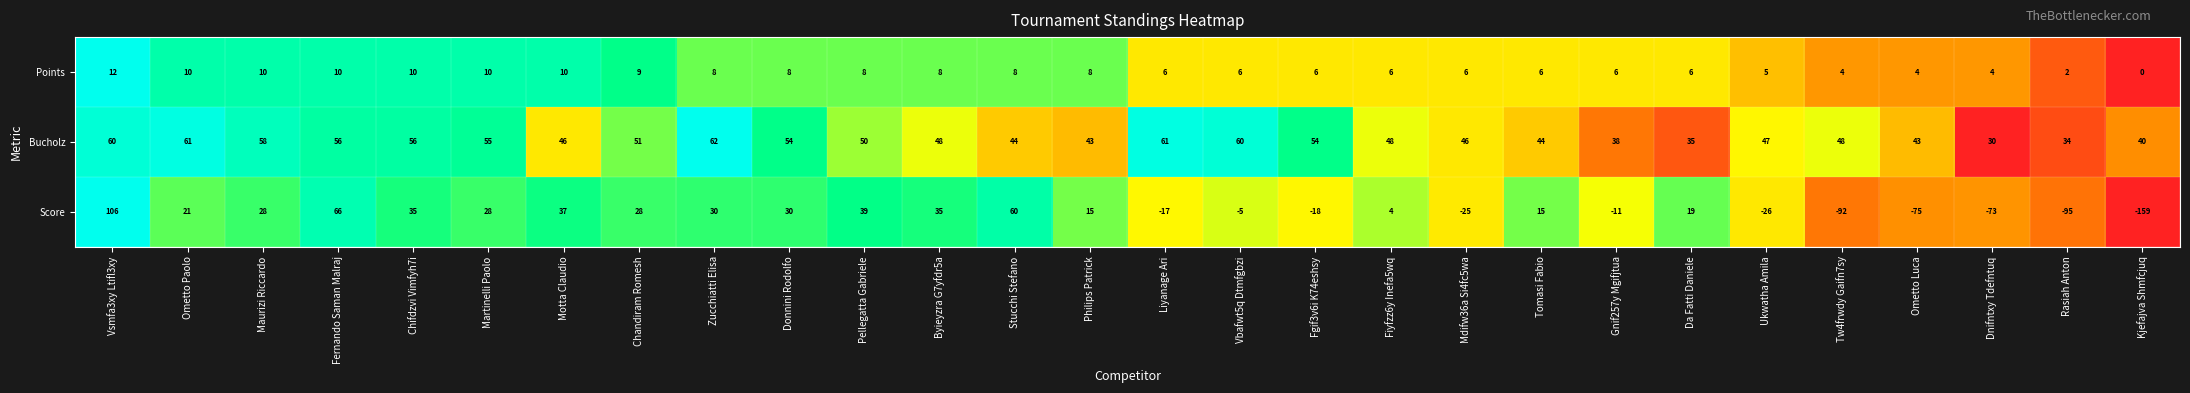

What is the difference between the maximum and minimum values in the Points series?

12